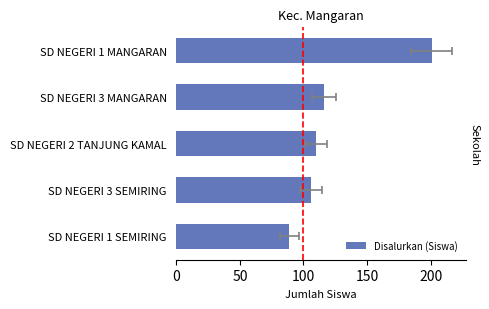

The value at SD NEGERI 2 TANJUNG KAMAL is 60. True or false?

False